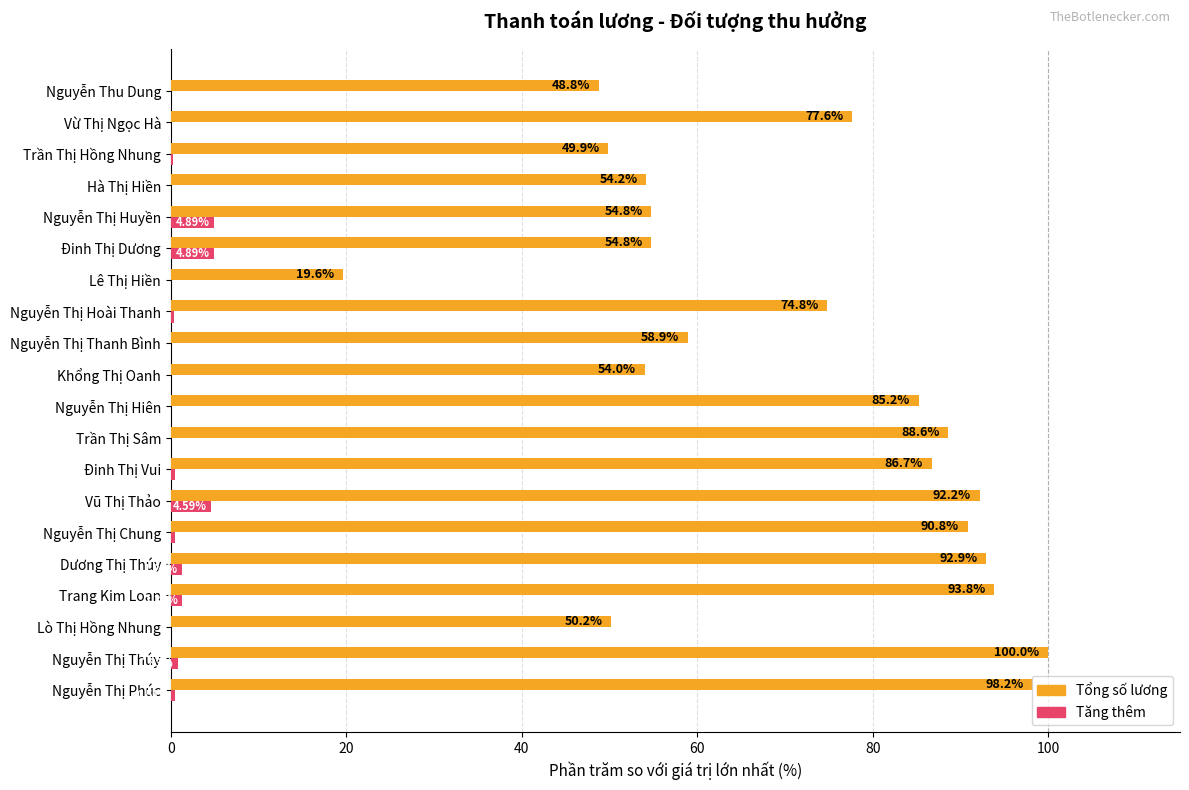

At which category is the sum across all series the highest?

Nguyễn Thị Thúy